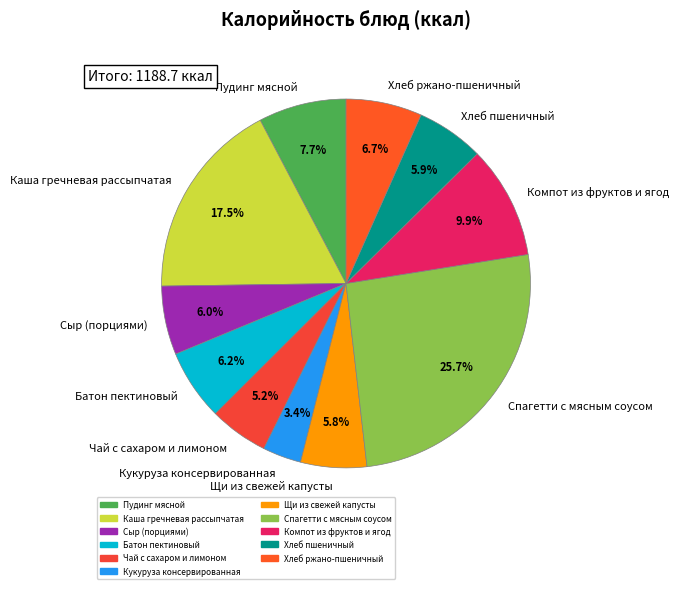

To the nearest percent, what is the difference between the largest and smallest slice percentages?

22%